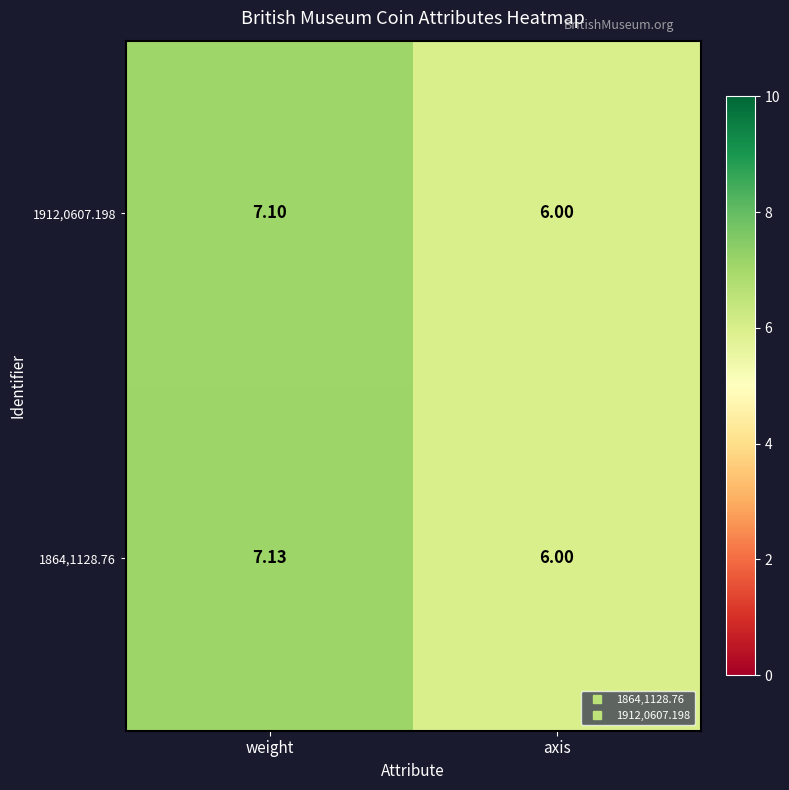

At which label does 1912,0607.198 reach its peak?

weight